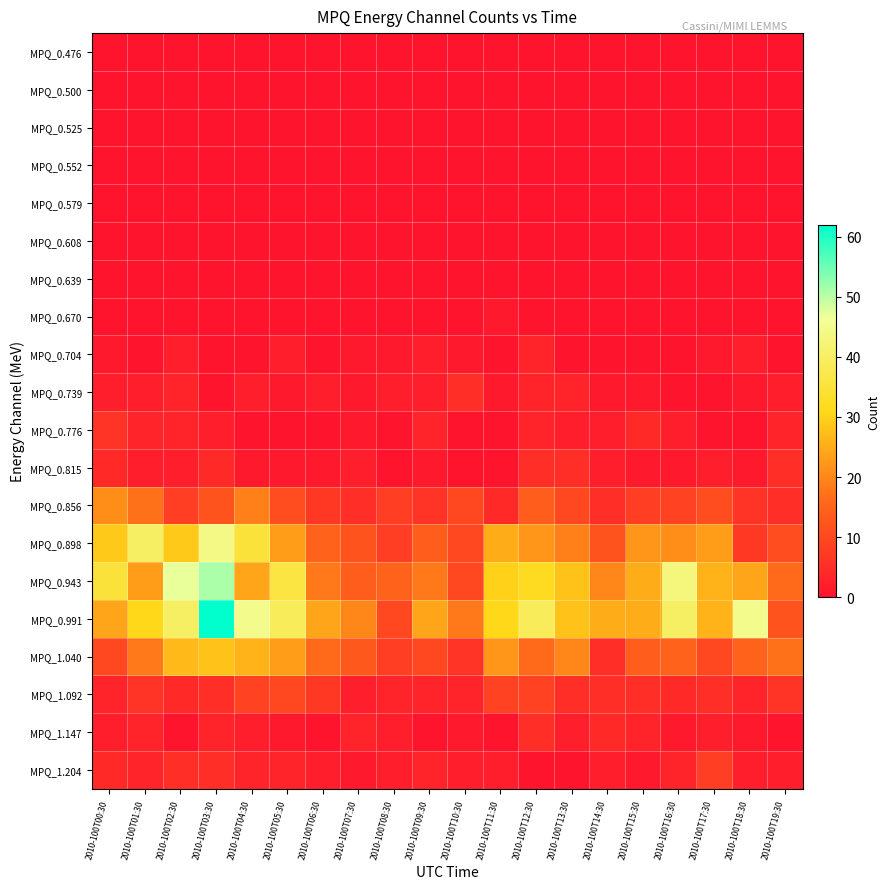

What is the greatest value displayed?

62